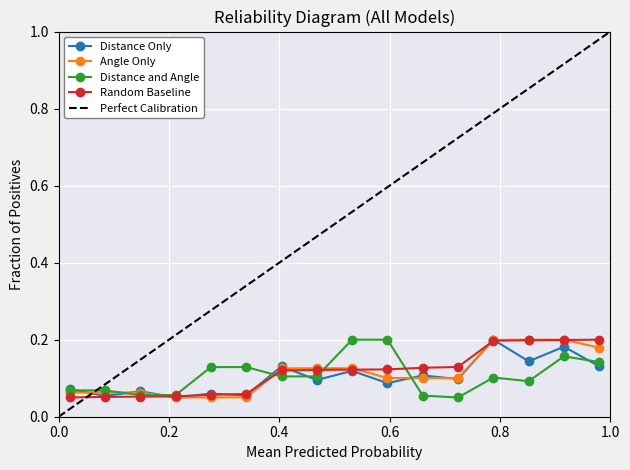

Reading left to right, what are all the values shown in this chart?

Distance Only: 0.1	0.1	0.1	0.1	0.1	0.1	0.1	0.1	0.1	0.1	0.1	0.1	0.2	0.1	0.2	0.1
Angle Only: 0.1	0.1	0.1	0.1	0.1	0.1	0.1	0.1	0.1	0.1	0.1	0.1	0.2	0.2	0.2	0.2
Distance and Angle: 0.1	0.1	0.1	0.1	0.1	0.1	0.1	0.1	0.2	0.2	0.1	0.1	0.1	0.1	0.2	0.1
Random Baseline: 0.1	0.1	0.1	0.1	0.1	0.1	0.1	0.1	0.1	0.1	0.1	0.1	0.2	0.2	0.2	0.2